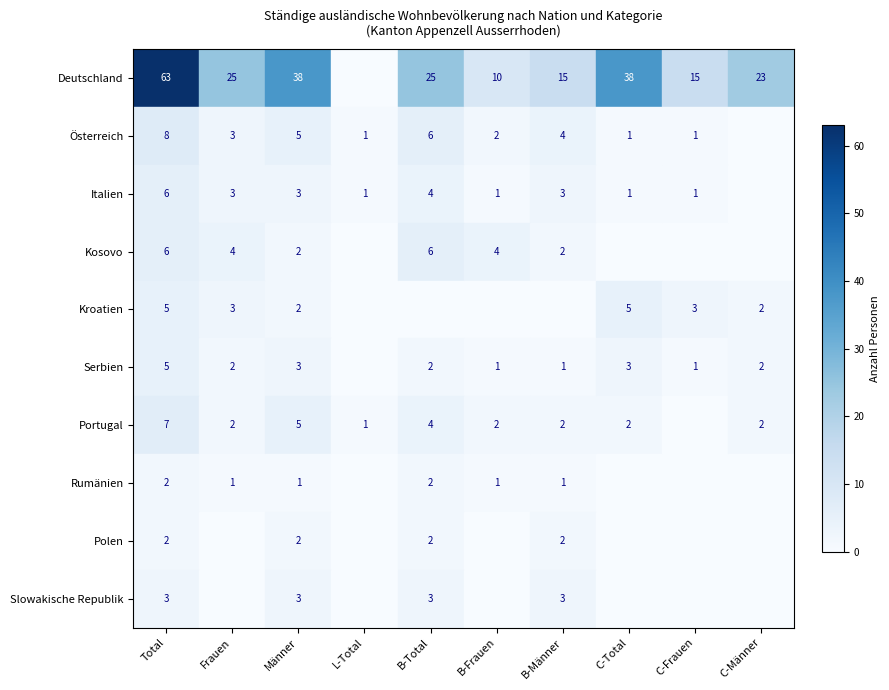

What is the total value across all series at Total?

107